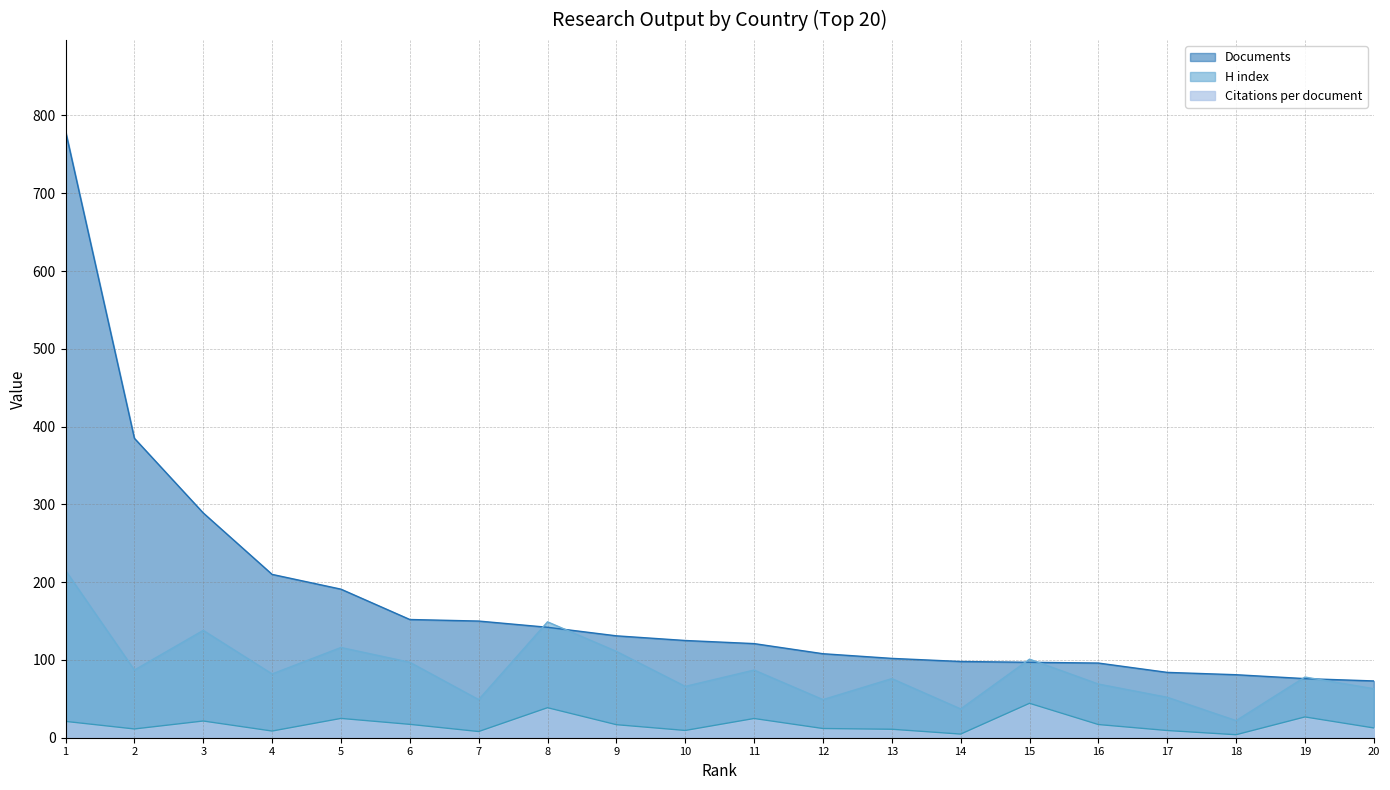

List the labels in order of Citations per document value, smallest first.

18, 14, 7, 4, 17, 10, 13, 2, 12, 20, 9, 16, 6, 1, 3, 11, 5, 19, 8, 15